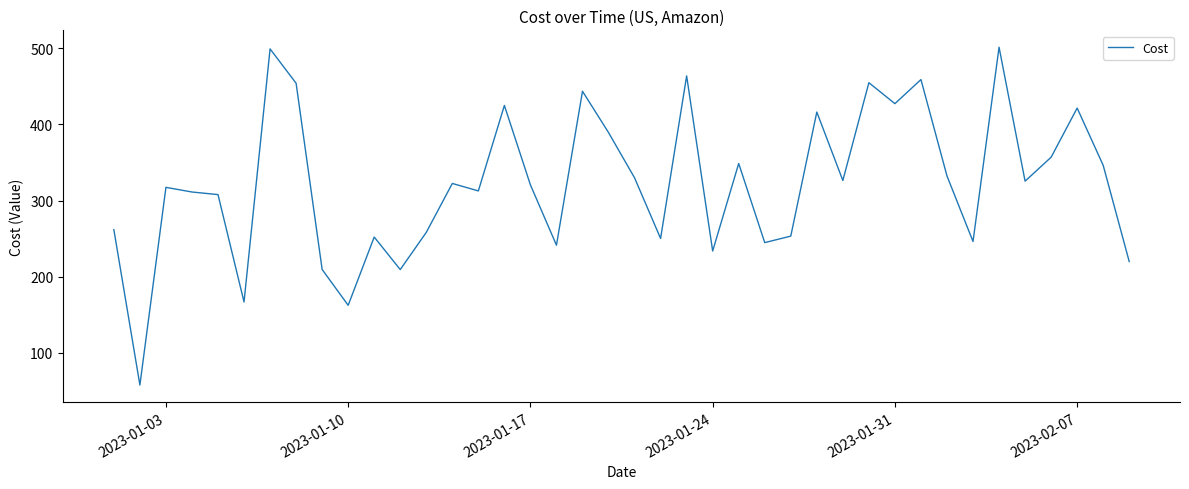

What is the maximum value shown in the chart?

501.4